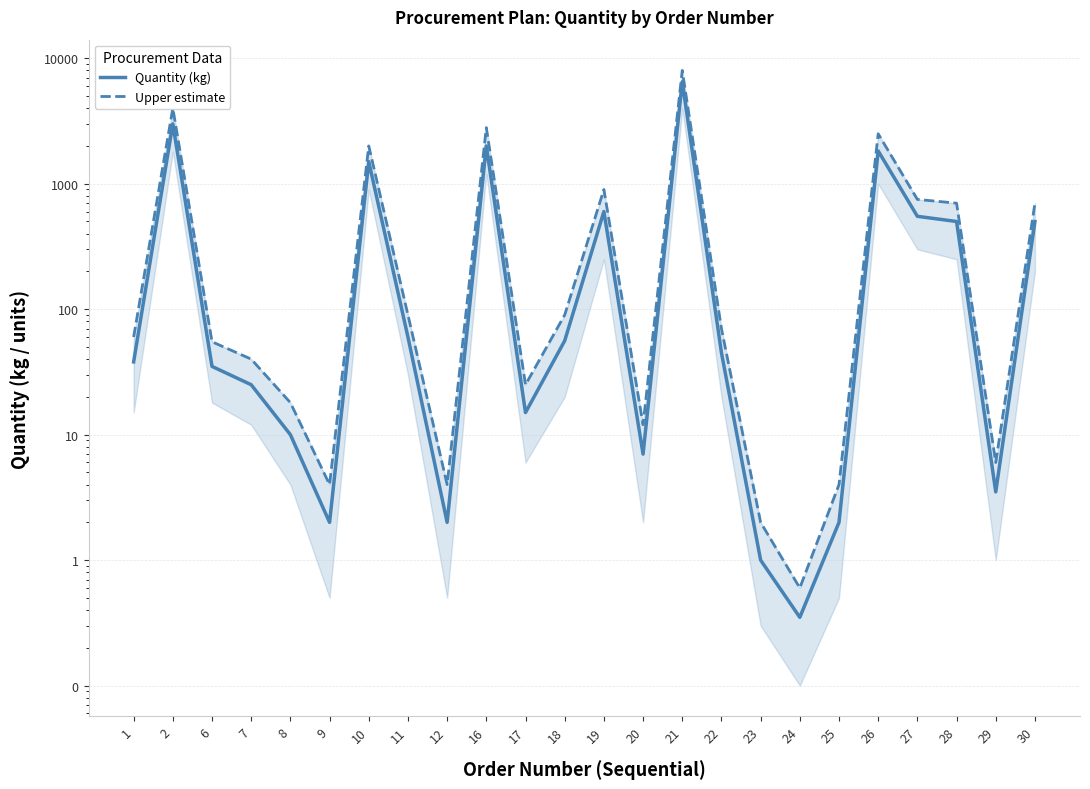

Which series changed the most between 1 and 7?

Upper estimate